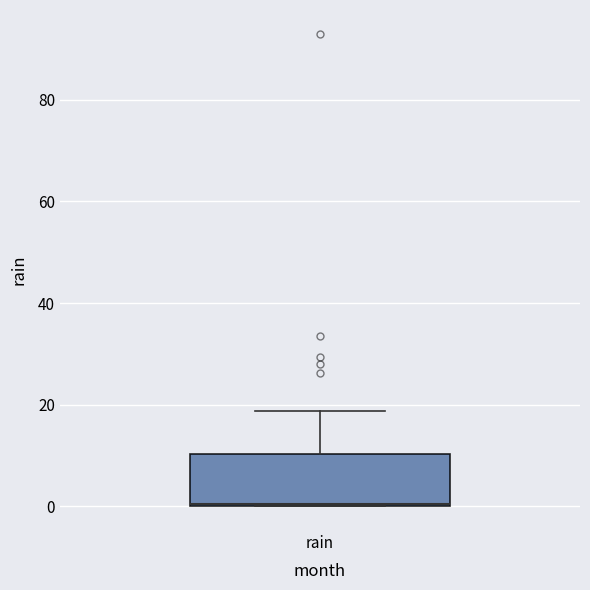

Transcribe this box plot: give where the median line is, the range the box spans, and where the two whiskers end, as read against the y-axis. The values are not printed on the chart, so give them approximately, as read against the axis.

median 0 (drawn on the box's lower edge), box 0 to 10, whiskers 0 to 18